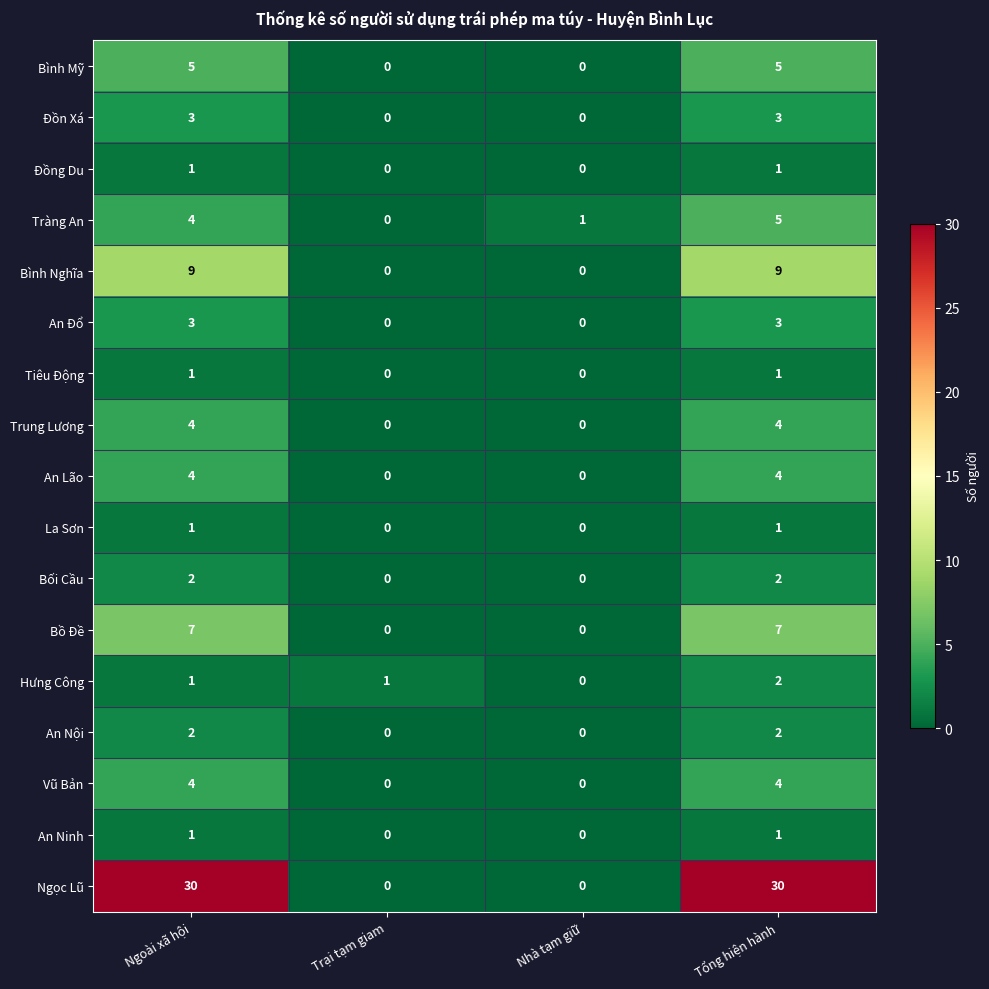

True or false: An Đổ has a value of 3 at Tổng hiện hành.

True